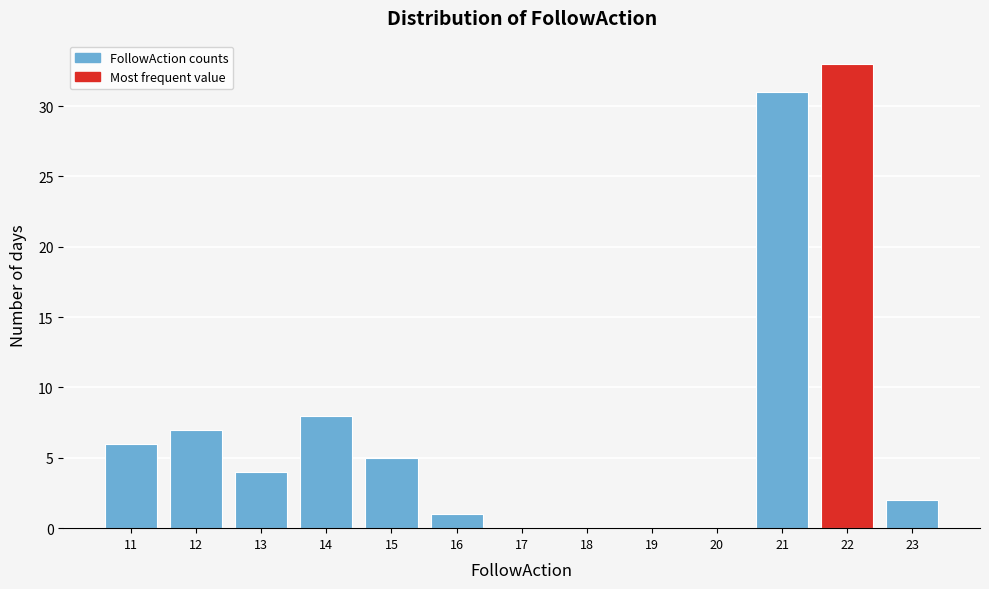

Reading left to right, list every bar in this chart as the range it spans on the x-axis followed by its height. The values are not printed on the chart, so give them approximately, as read against the axis.

10.5 to 11.5: 6
11.5 to 12.5: 7
12.5 to 13.5: 4
13.5 to 14.5: 8
14.5 to 15.5: 5
15.5 to 16.5: 1
16.5 to 17.5: 0
17.5 to 18.5: 0
18.5 to 19.5: 0
19.5 to 20.5: 0
20.5 to 21.5: 31
21.5 to 22.5: 33
22.5 to 23.5: 2